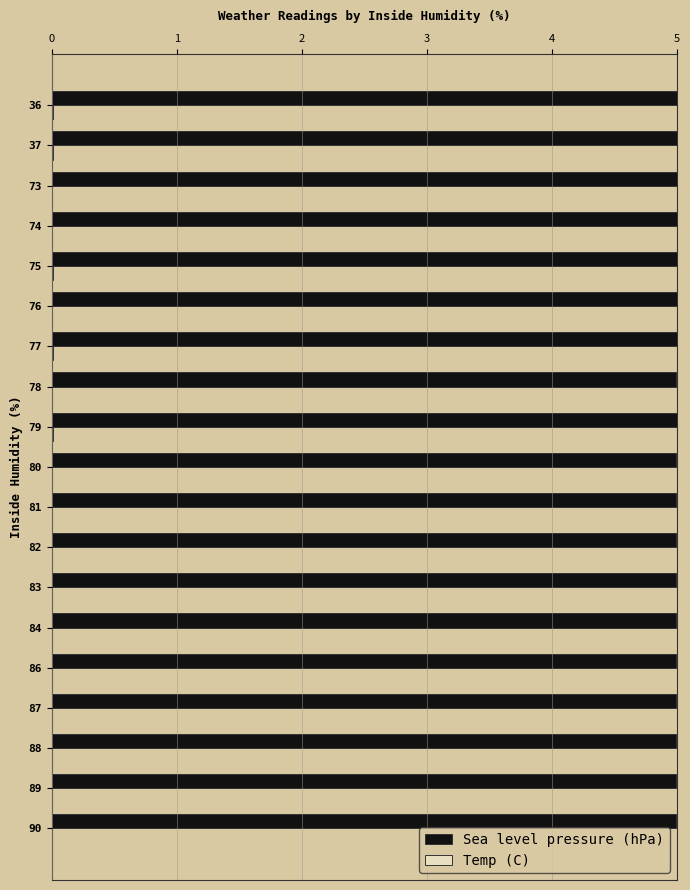

The Sea level pressure (hPa) series shows 5.0 at 73. True or false?

True